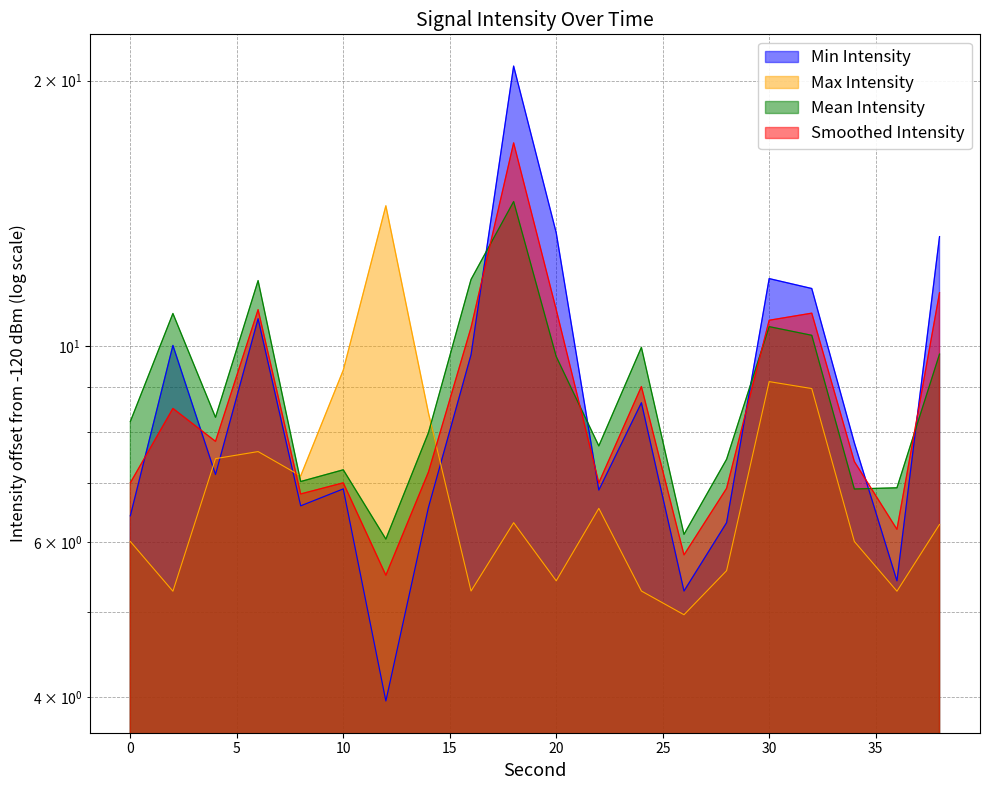

What is the sum of the Mean Intensity values at 34 and 24?

16.9